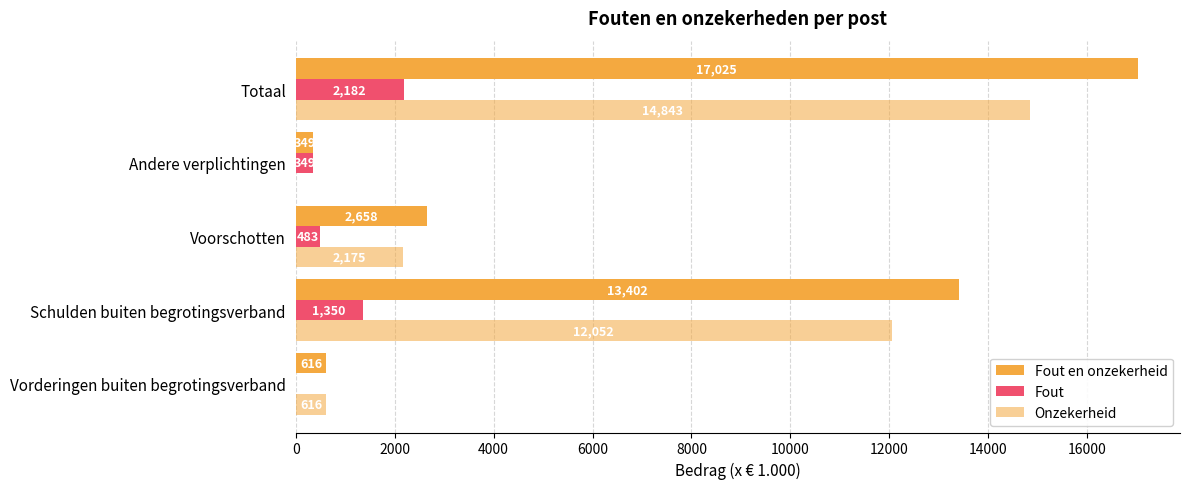

What is the difference between the maximum and second lowest values in the Fout en onzekerheid series?

16409